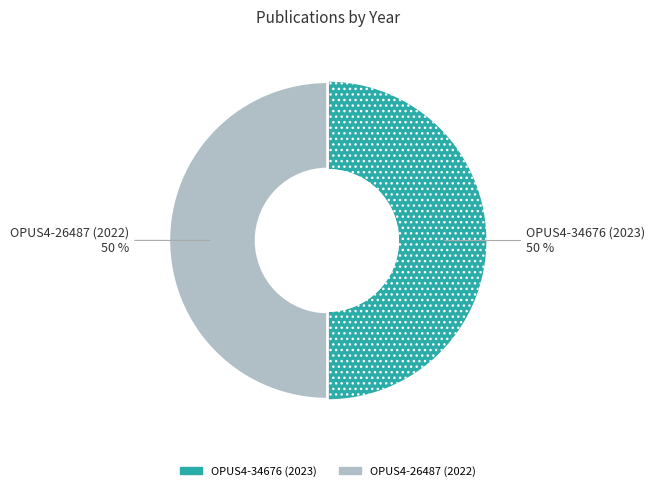

To the nearest percent, what percentage of the pie is OPUS4-26487 (2022)?

50%